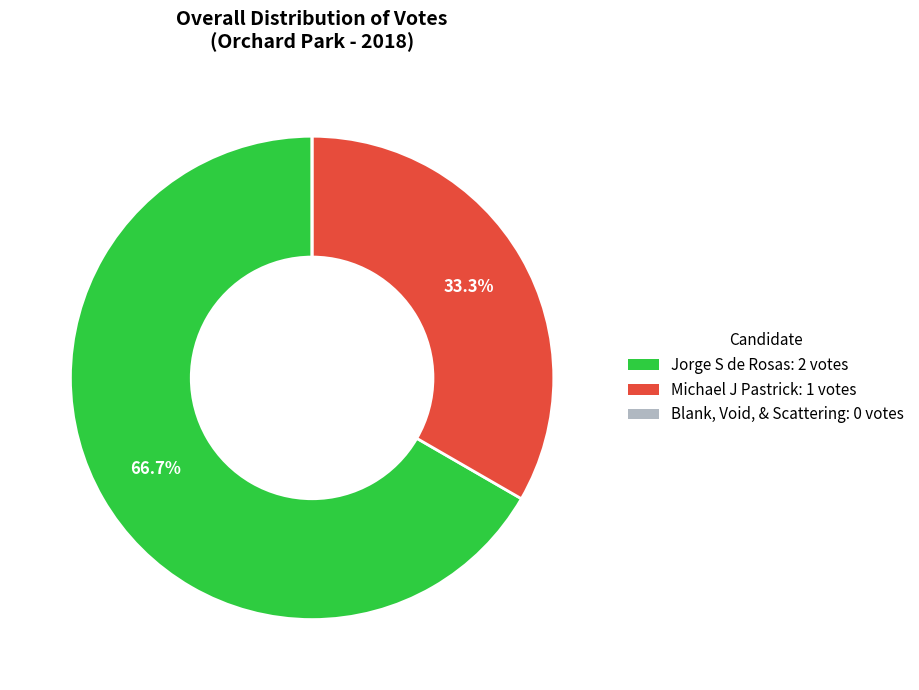

What portion of the pie excludes Jorge S de Rosas?

33.3%